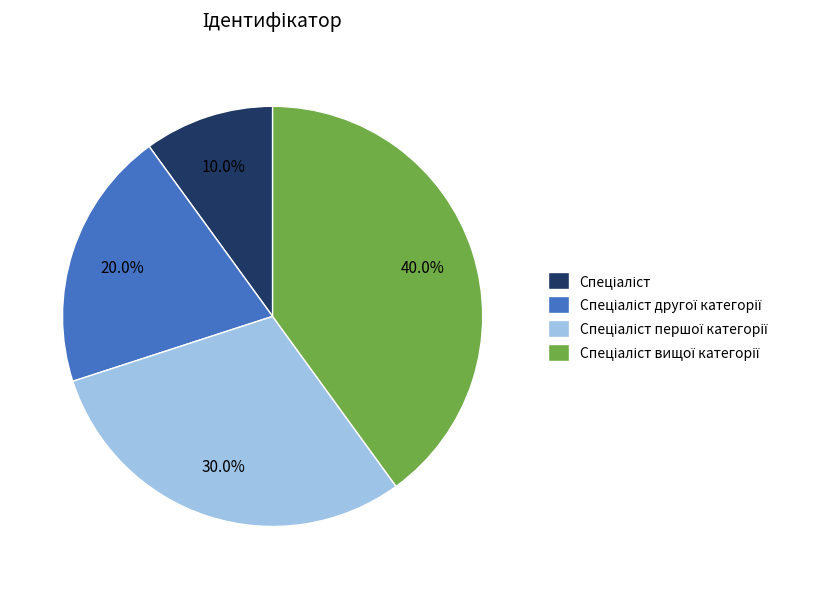

Is there a majority slice in this chart?

No